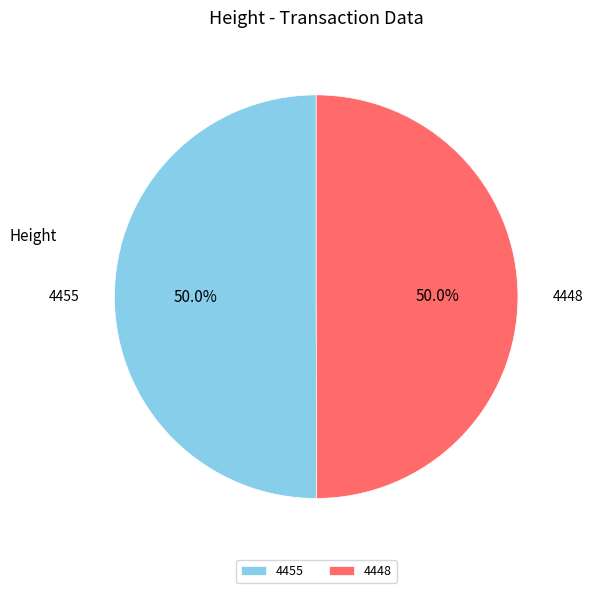

What is the total percentage of 4448 and 4455?

100.0%